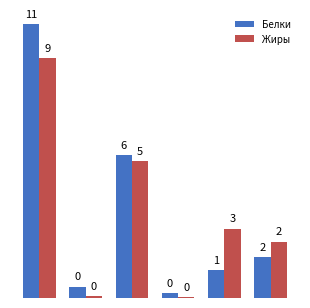

Rank the series by their maximum value, from highest to lowest.

Белки, Жиры